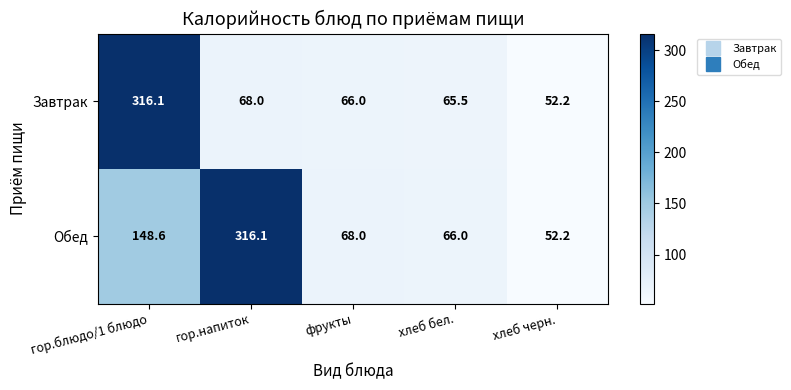

List the series in order of their overall mean, lowest first.

Завтрак, Обед